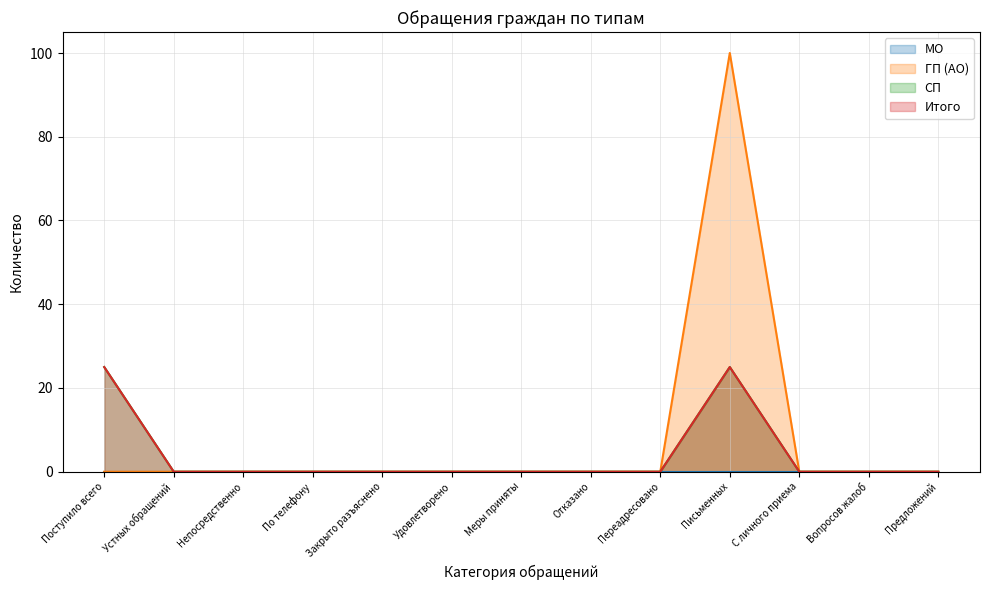

True or false: СП has a value of 0 at Предложений.

True